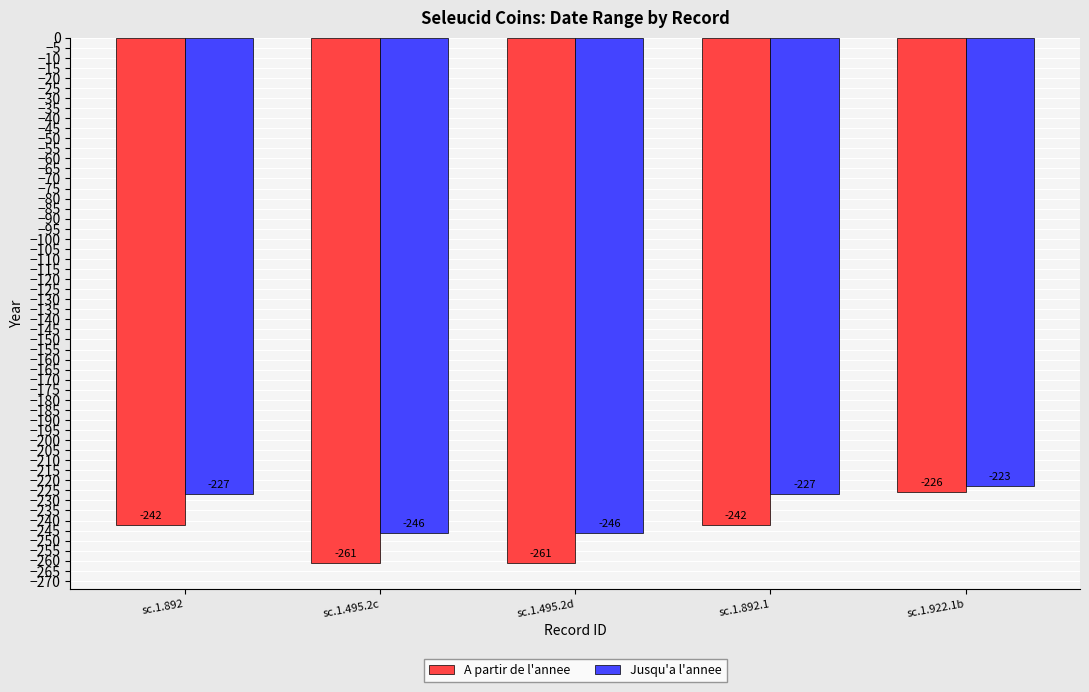

What are all the series names shown in the legend?

A partir de l'annee, Jusqu'a l'annee